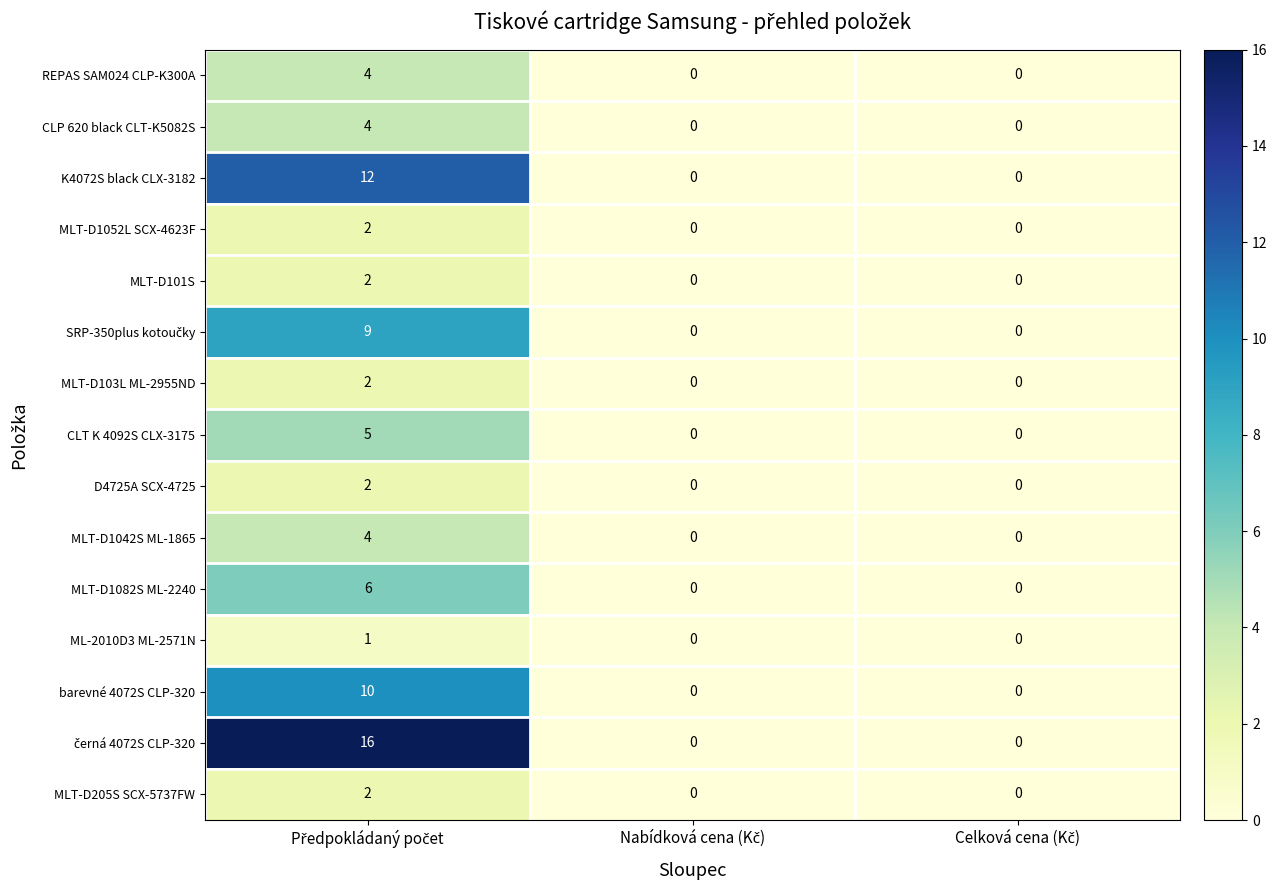

What is the sum of all CLP 620 black CLT-K5082S values?

4